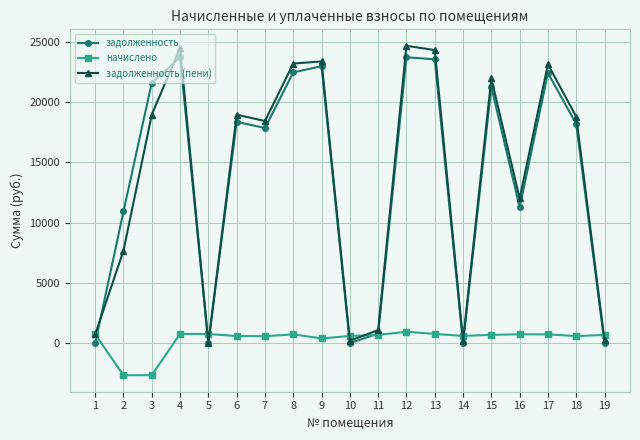

The value of начислено at 11 is 688.2. True or false?

True